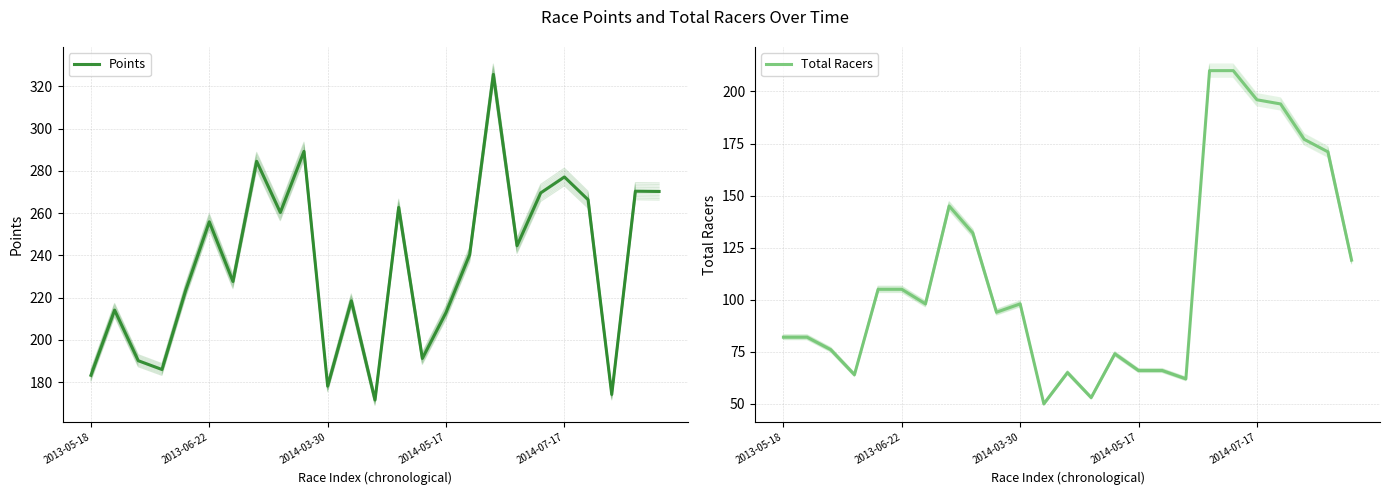

In Points, how many points are lower than both neighbors (excluding endpoints)?

8